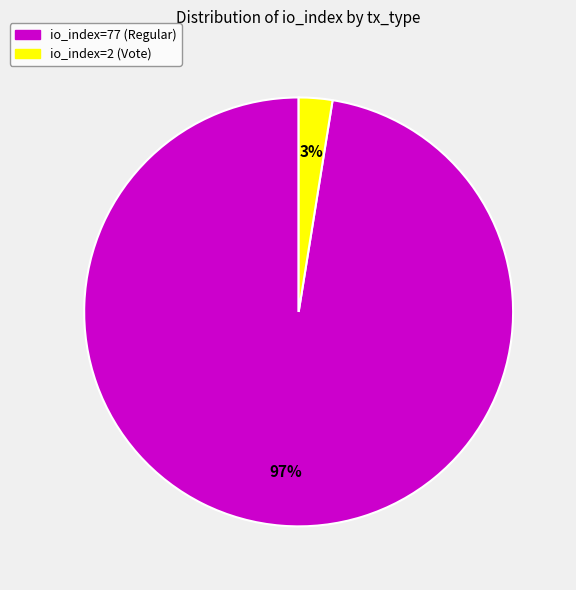

To the nearest percent, what portion does io_index=2 (Vote) represent?

3%